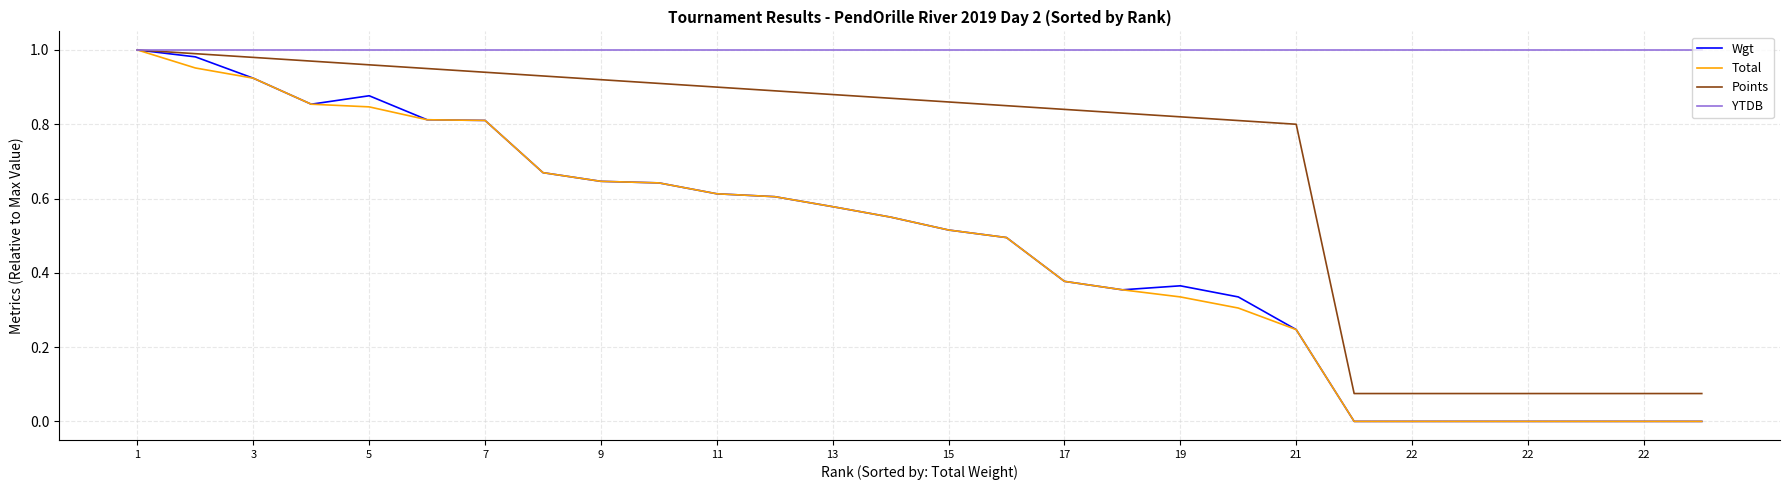

Reading left to right, what are all the values shown in this chart?

Wgt: 1.0	1.0	0.9	0.9	0.9	0.8	0.8	0.7	0.6	0.6	0.6	0.6	0.6	0.5	0.5	0.5	0.4	0.4	0.4	0.3	0.2	0.0	0.0	0.0	0.0	0.0	0.0	0.0
Total: 1.0	1.0	0.9	0.9	0.8	0.8	0.8	0.7	0.6	0.6	0.6	0.6	0.6	0.5	0.5	0.5	0.4	0.4	0.3	0.3	0.2	0.0	0.0	0.0	0.0	0.0	0.0	0.0
Points: 1.0	1.0	1.0	1.0	1.0	0.9	0.9	0.9	0.9	0.9	0.9	0.9	0.9	0.9	0.9	0.8	0.8	0.8	0.8	0.8	0.8	0.1	0.1	0.1	0.1	0.1	0.1	0.1
YTDB: 1.0	1.0	1.0	1.0	1.0	1.0	1.0	1.0	1.0	1.0	1.0	1.0	1.0	1.0	1.0	1.0	1.0	1.0	1.0	1.0	1.0	1.0	1.0	1.0	1.0	1.0	1.0	1.0